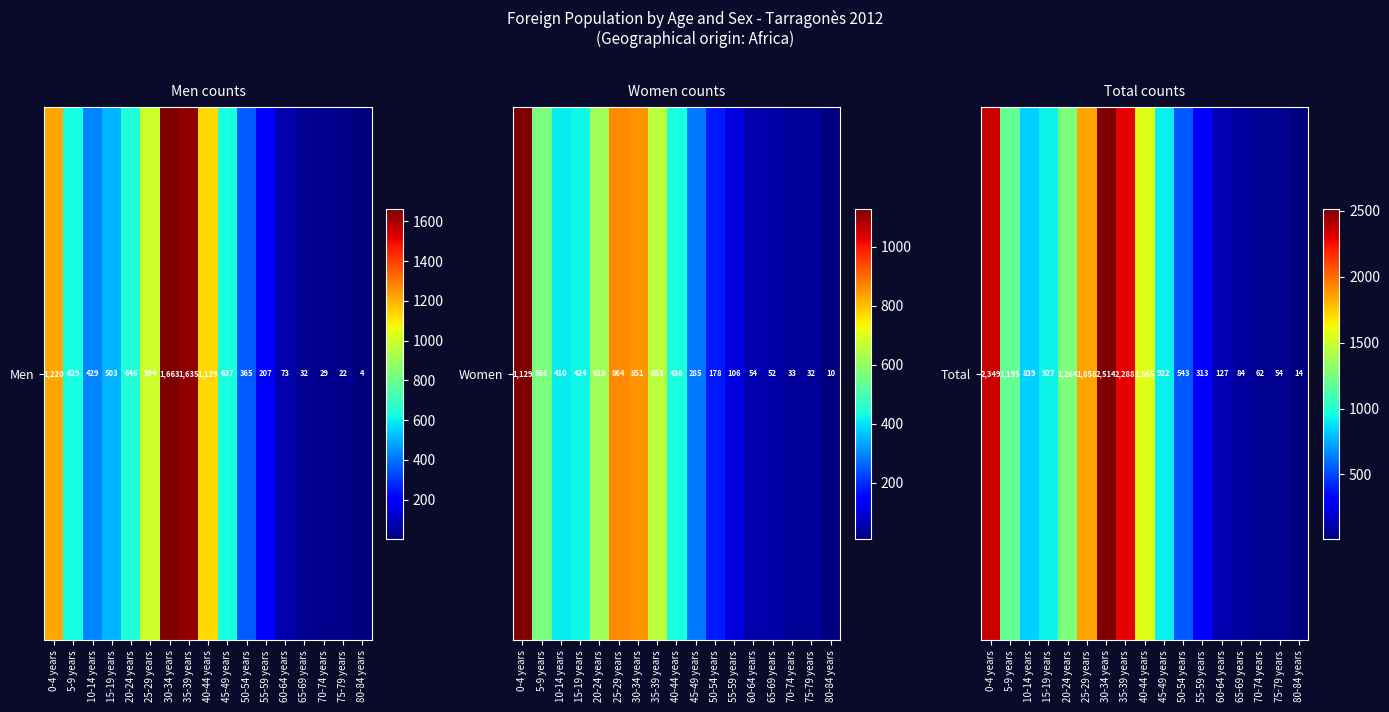

How many categories are shown in the chart?

17